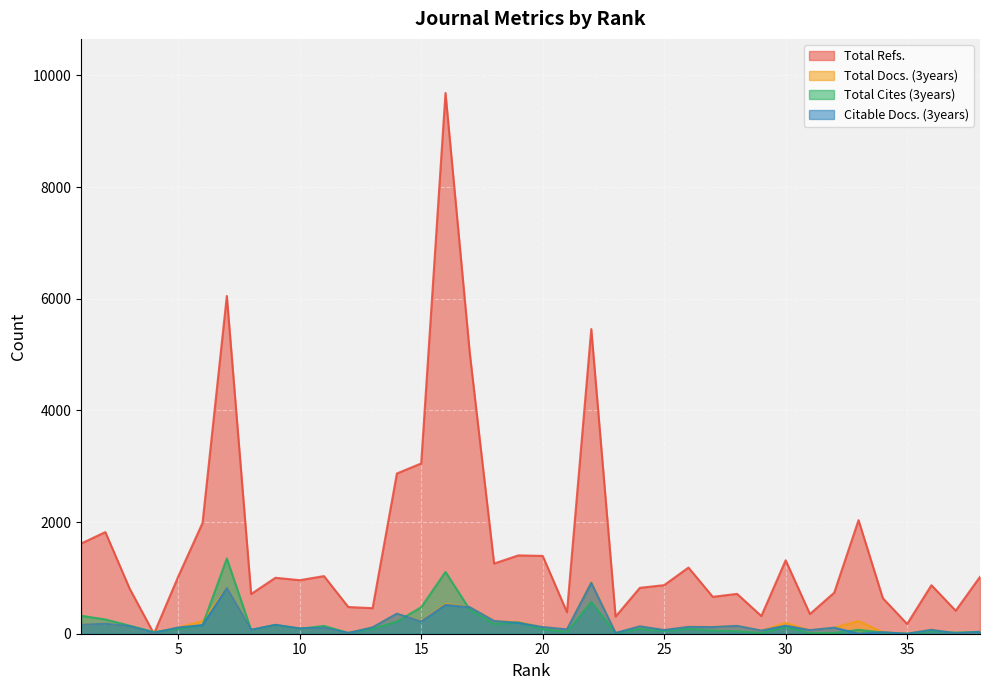

Where is Total Docs. (3years) nearest to the value 462?

17